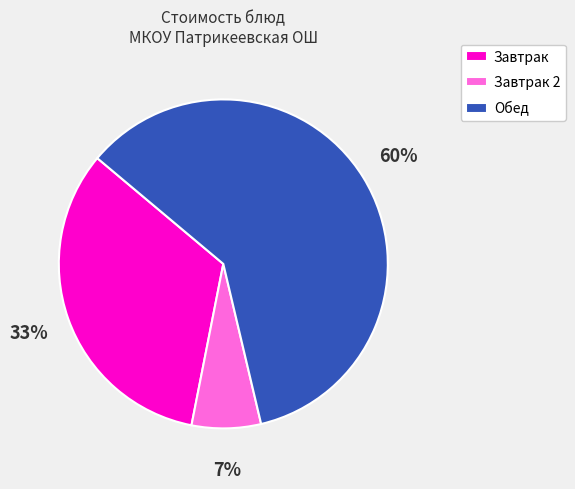

Is it true that Завтрак 2 is 7% of the pie?

True